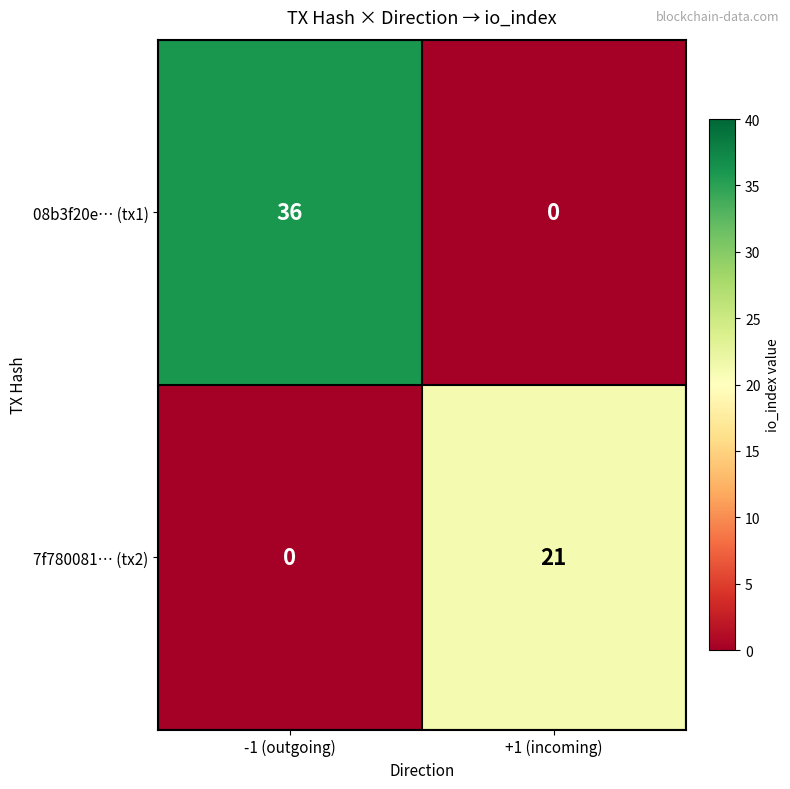

What is the difference between the highest and lowest values at -1 (outgoing)?

36